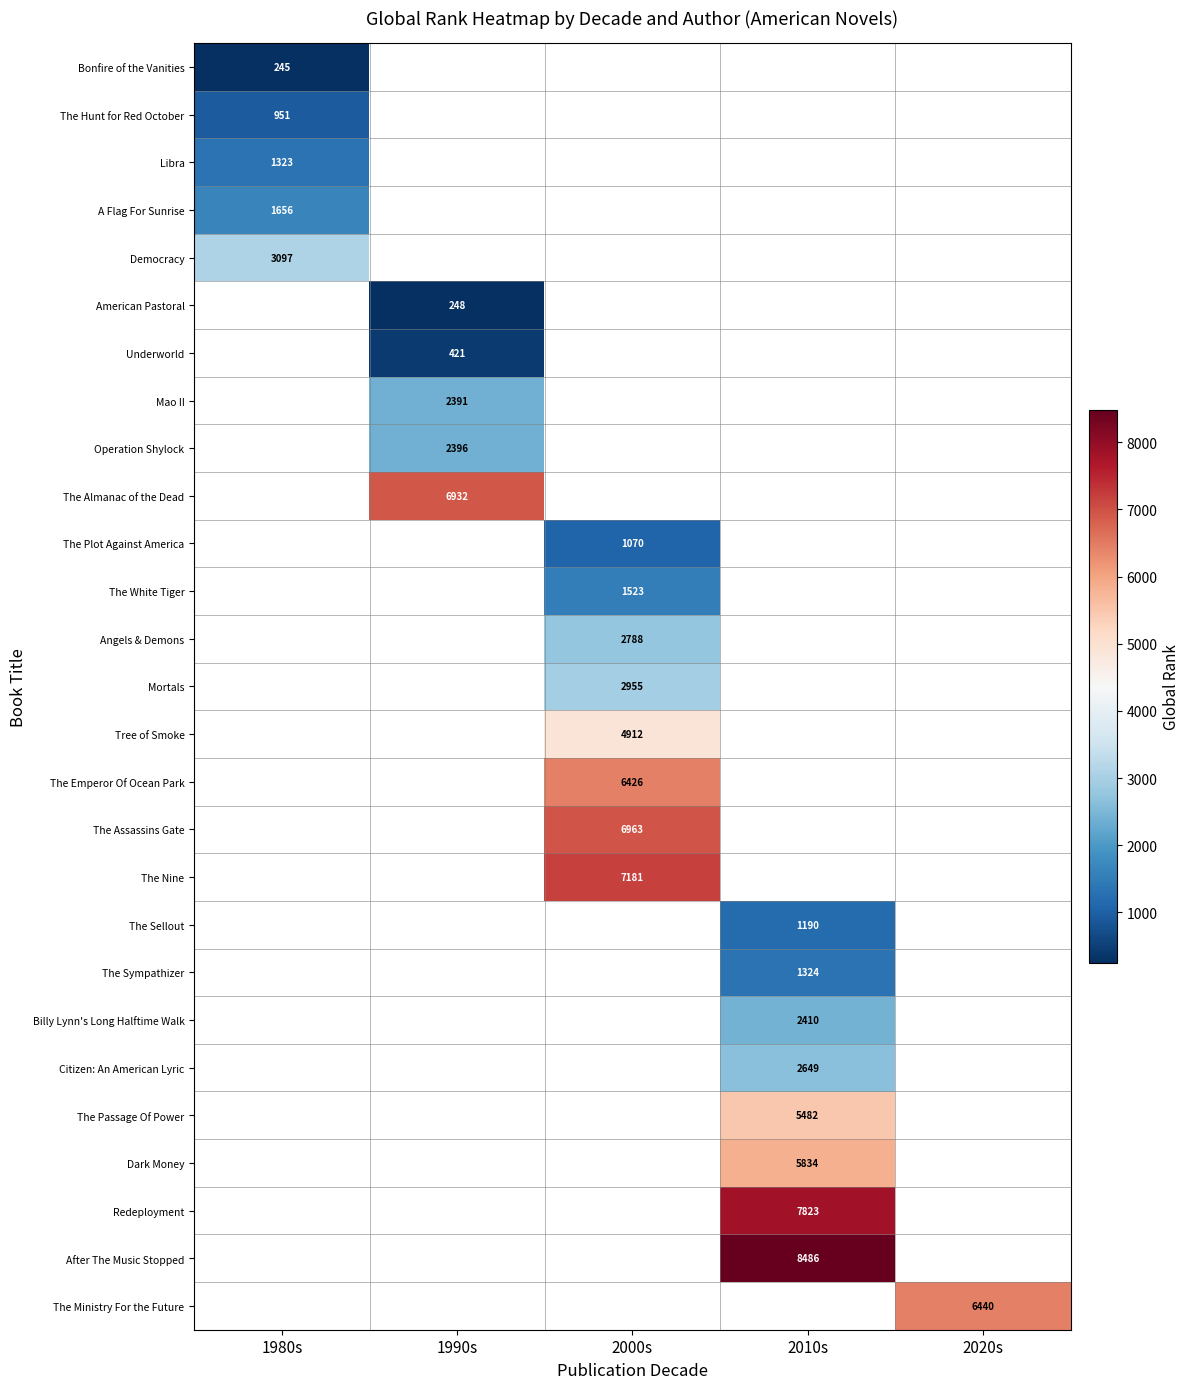

At how many categories does at least one series exceed 7929?

1